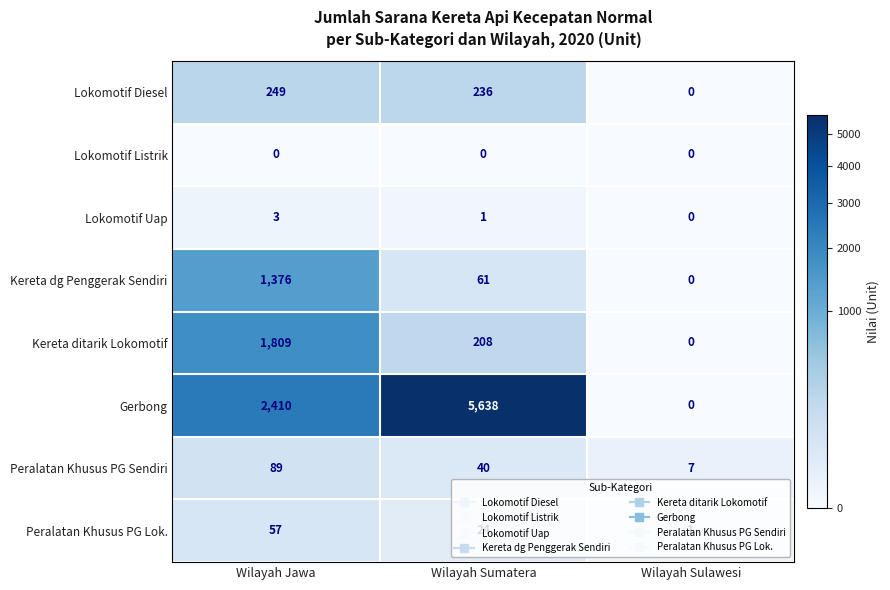

What is the approximate value of Kereta ditarik Lokomotif at Wilayah Jawa?

1809